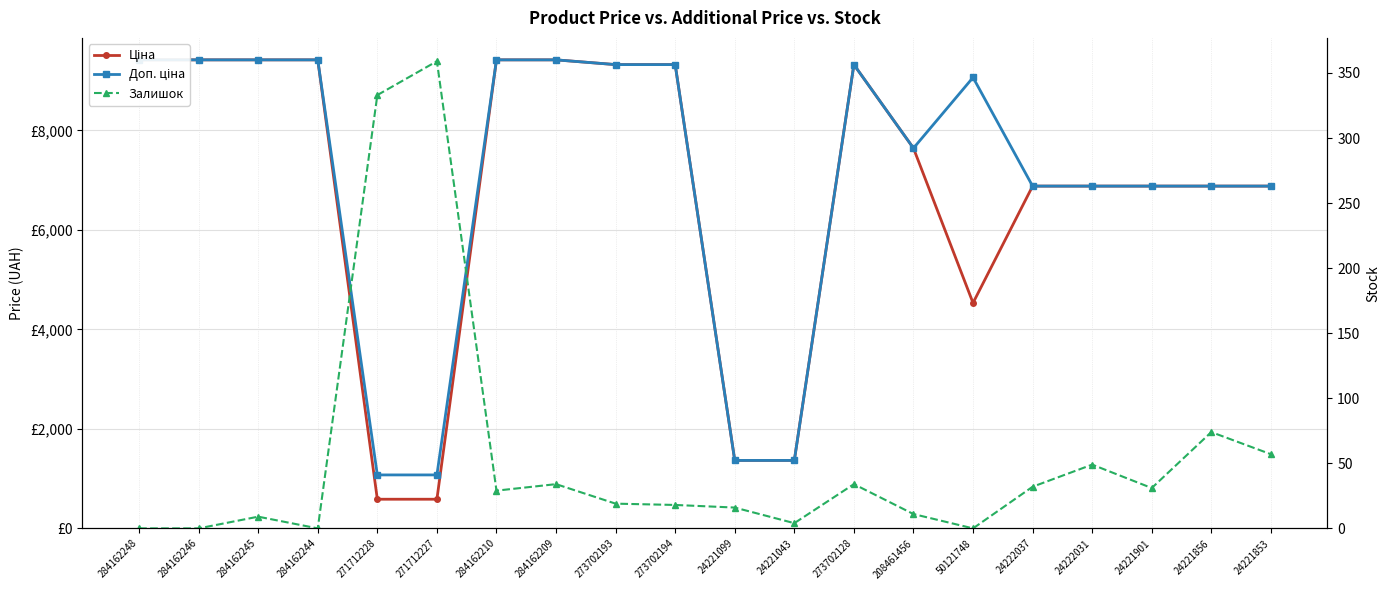

In Залишок, how many points are lower than both neighbors (excluding endpoints)?

5